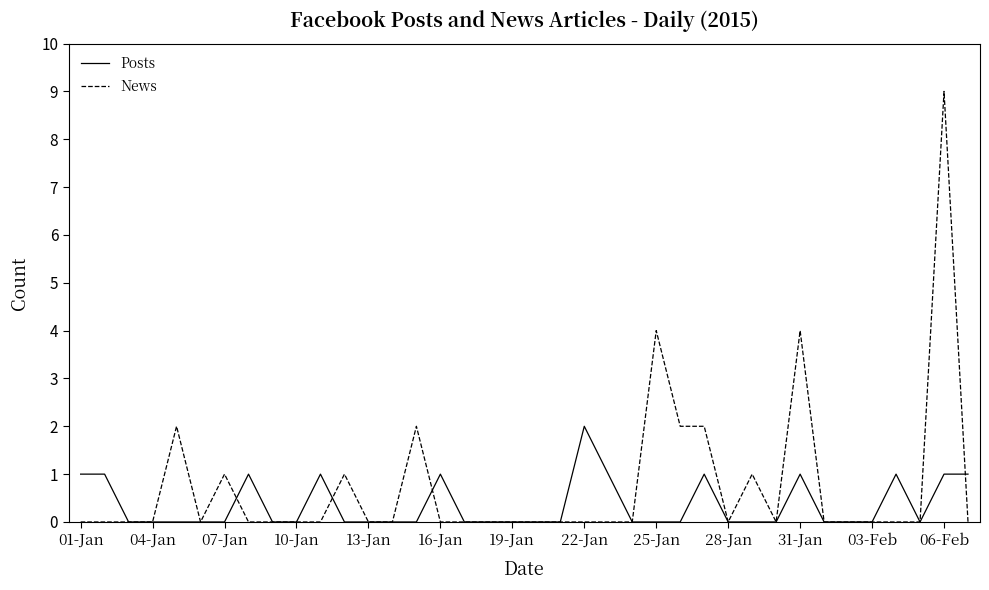

List the series in order of their peak value, highest first.

News, Posts